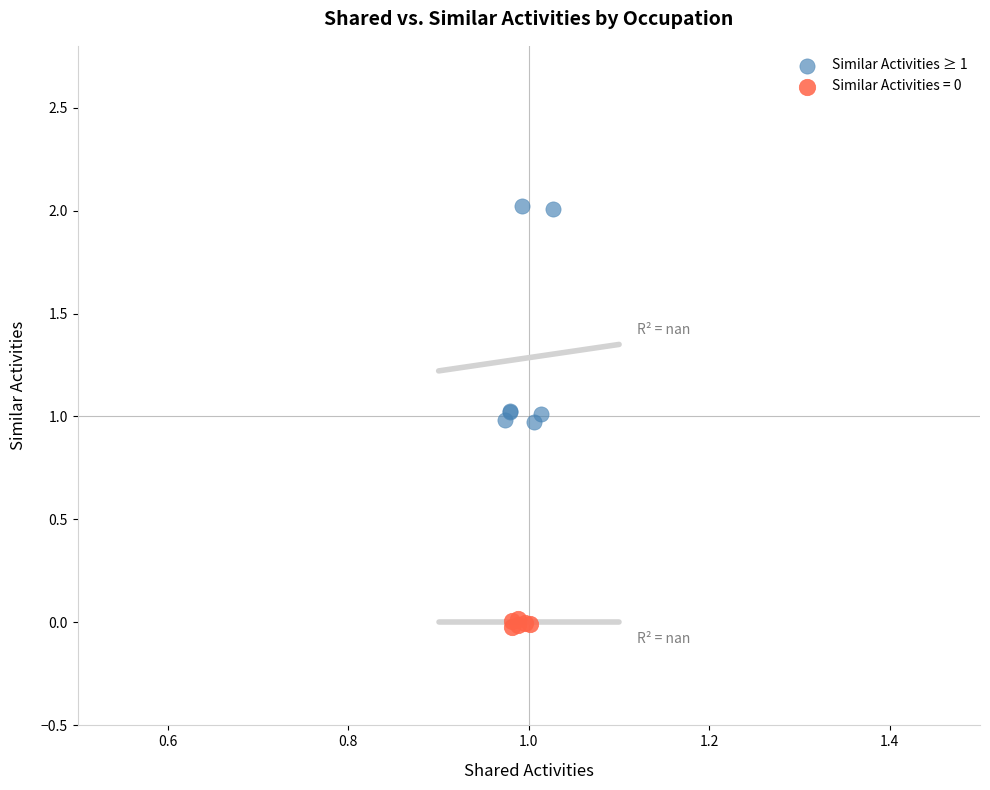

Which series has the largest Y range (max minus min)?

Similar Activities ≥ 1